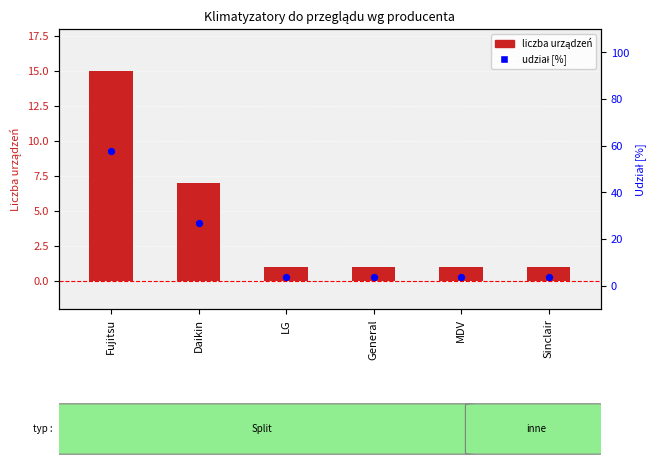

Which series has the largest Y range (max minus min)?

udział [%]